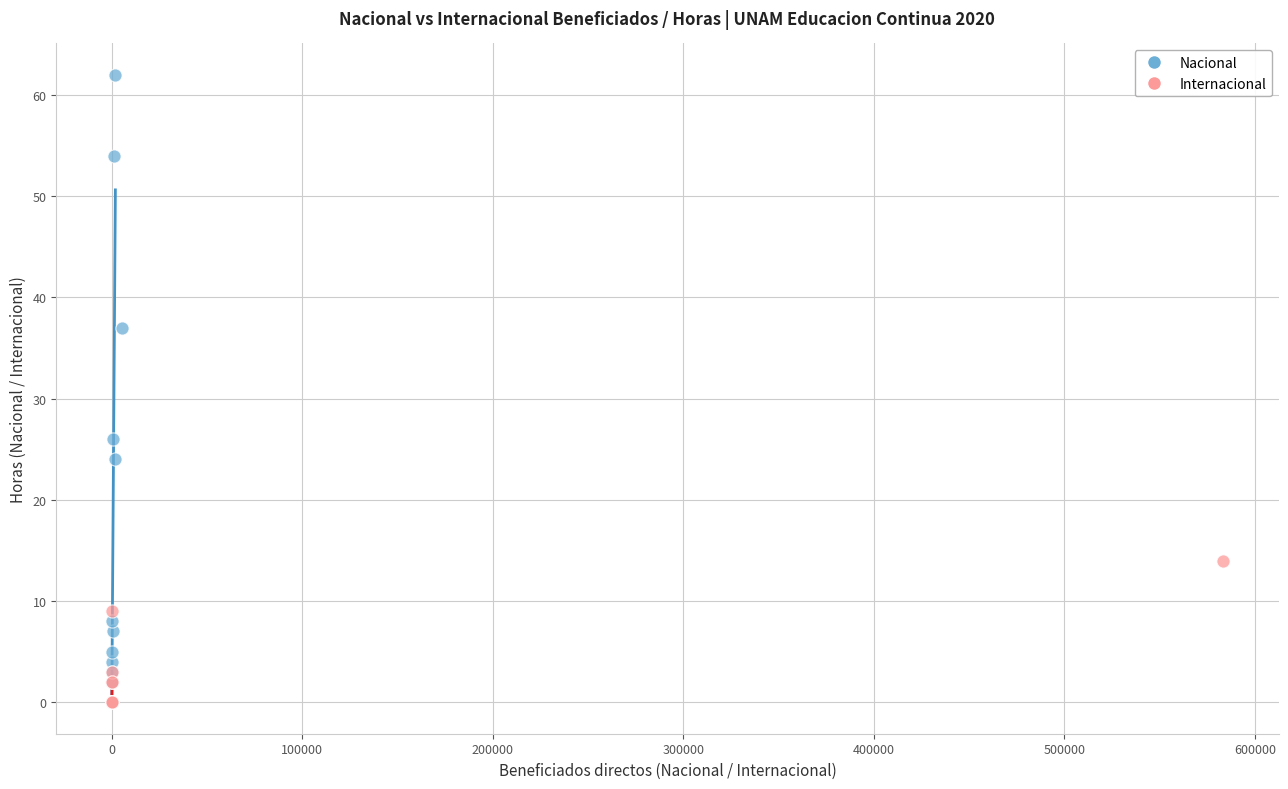

Which series has the largest Y range (max minus min)?

Nacional